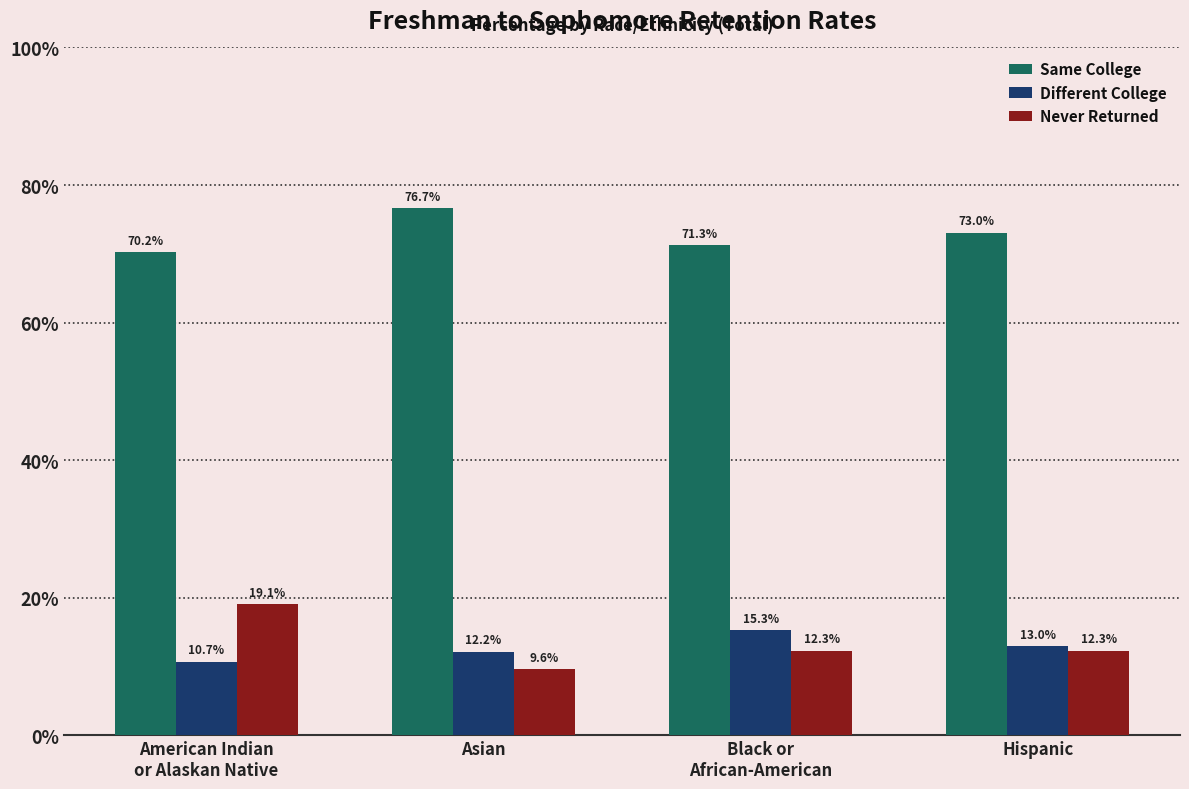

Which series has the widest spread of values?

Never Returned